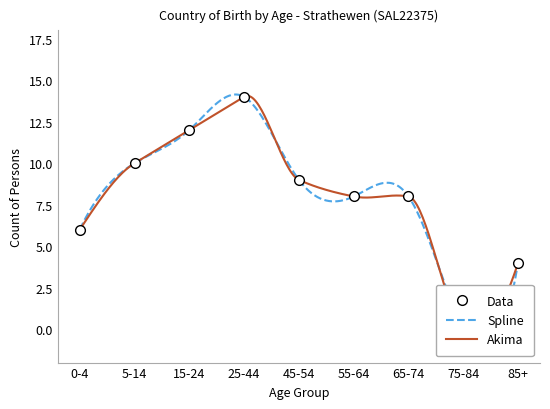

True or false: the data shows 5 at 65-74.

False